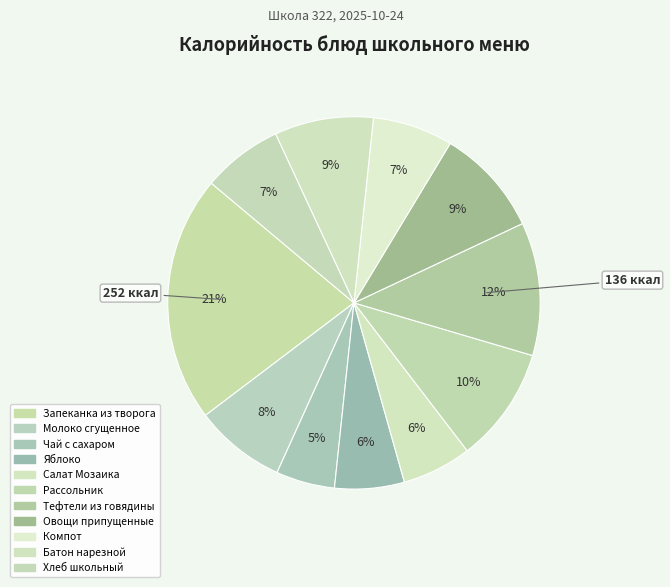

Count the number of slices in the pie.

11